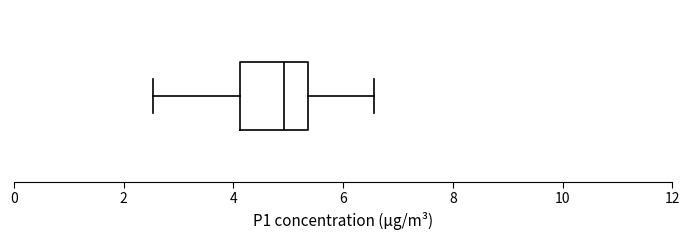

Read this box plot against the x-axis: the position of the median line, the range covered by the box, and the ends of both whiskers. The values are not printed on the chart, so give them approximately, as read against the axis.

median 5.0, box 4.2 to 5.4, whiskers 2.6 to 6.6